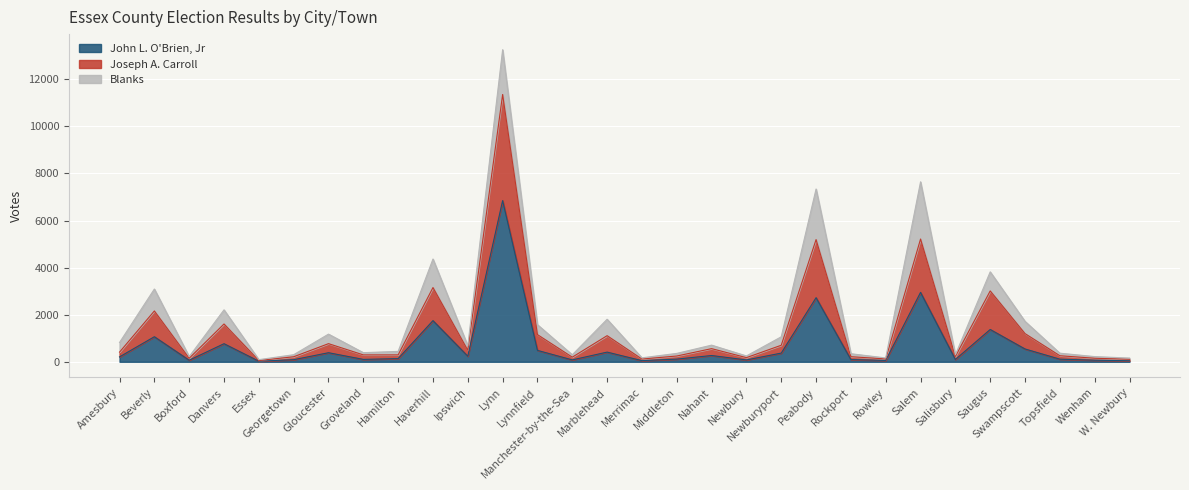

The Joseph A. Carroll series shows 39 at Rowley. True or false?

False